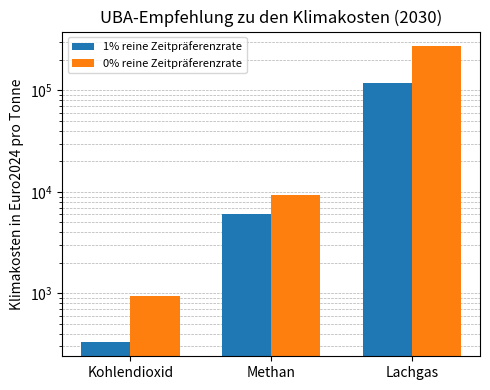

At how many categories does at least one series exceed 246382?

1